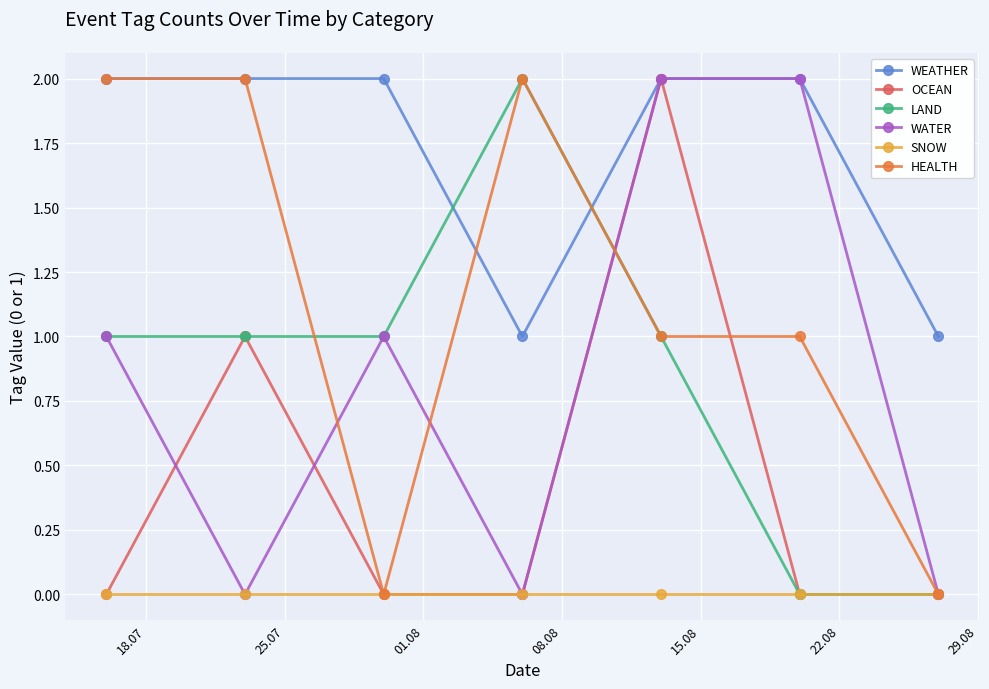

How many interior local peaks does the OCEAN series have?

2